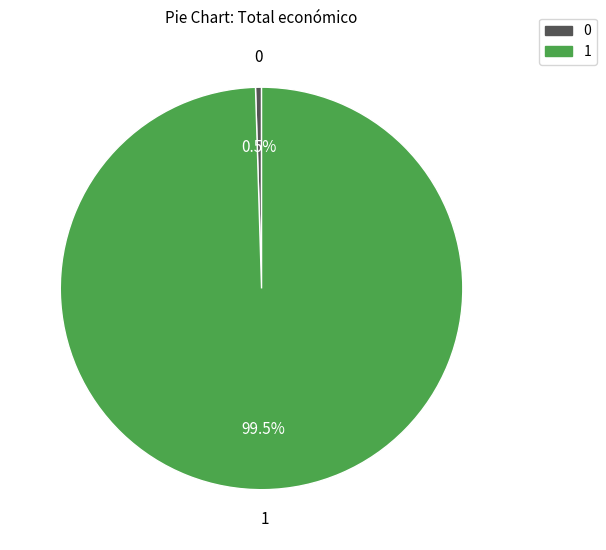

Is there any slice that represents more than half of the pie?

Yes